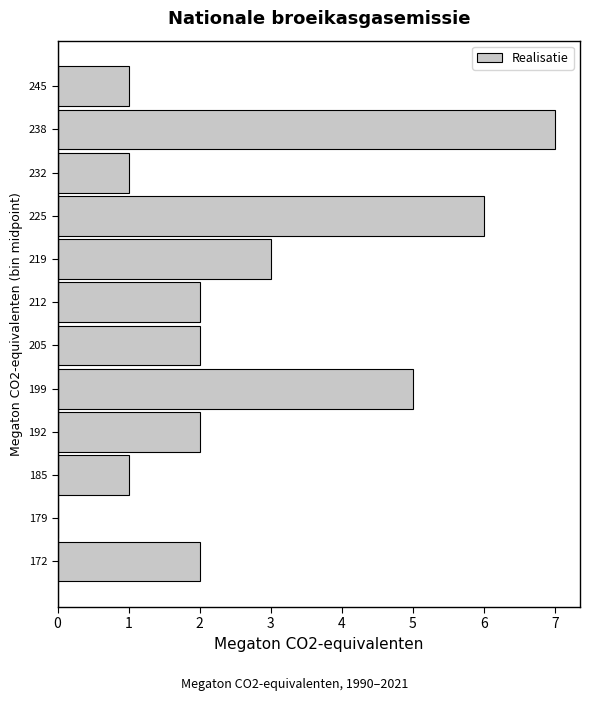

Which range on the y-axis has the longest bar?

235 to 242